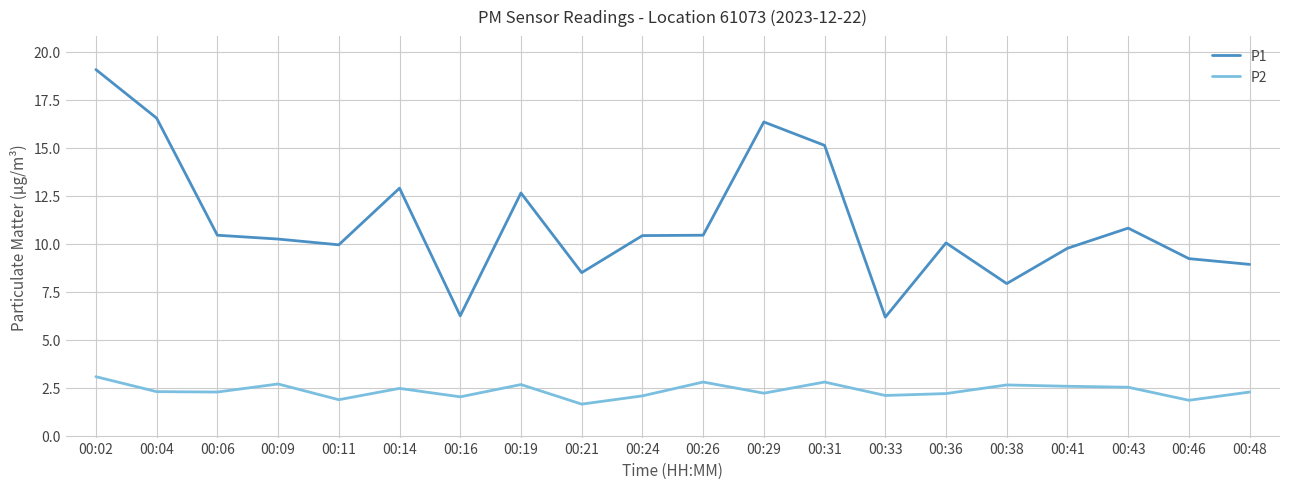

True or false: P1 and P2 intersect in this chart.

False